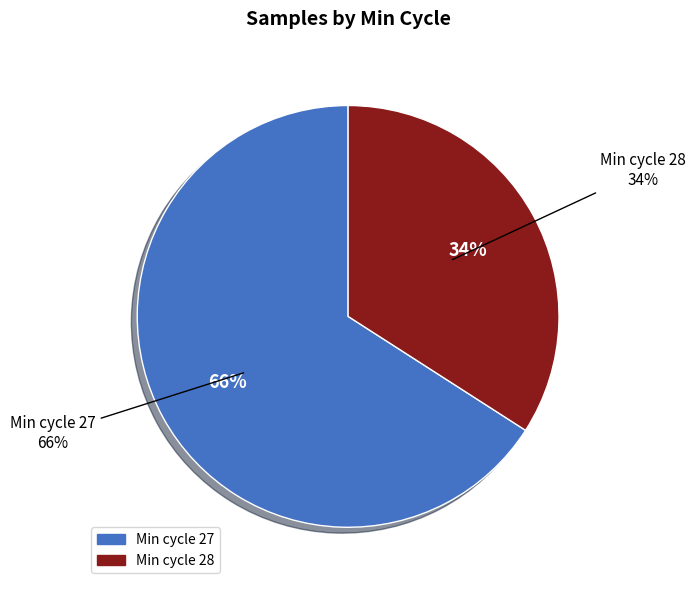

What is the ratio of the value at 28 to the value at 28?

1.0